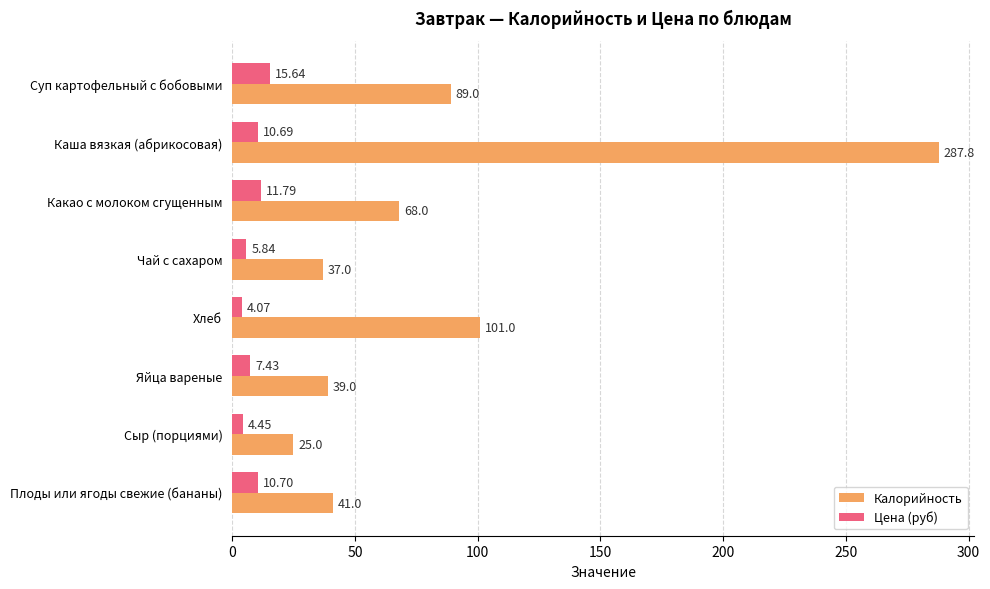

Rank the categories by Калорийность value from highest to lowest.

Каша вязкая (абрикосовая), Хлеб, Суп картофельный с бобовыми, Какао с молоком сгущенным, Плоды или ягоды свежие (бананы), Яйца вареные, Чай с сахаром, Сыр (порциями)